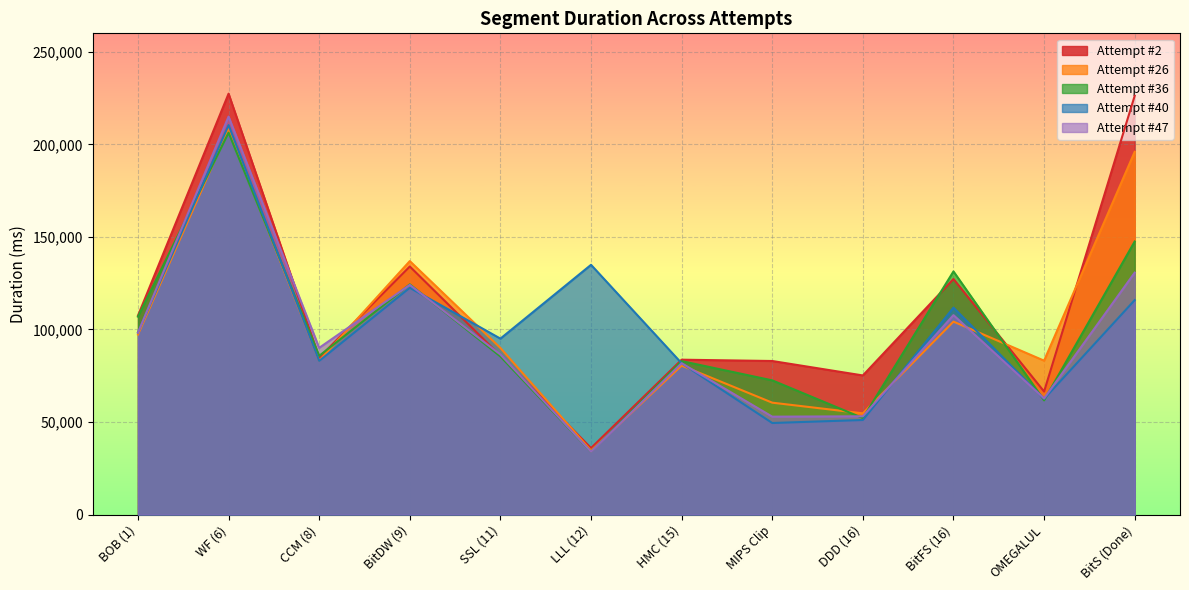

How many lines are shown in the chart?

5